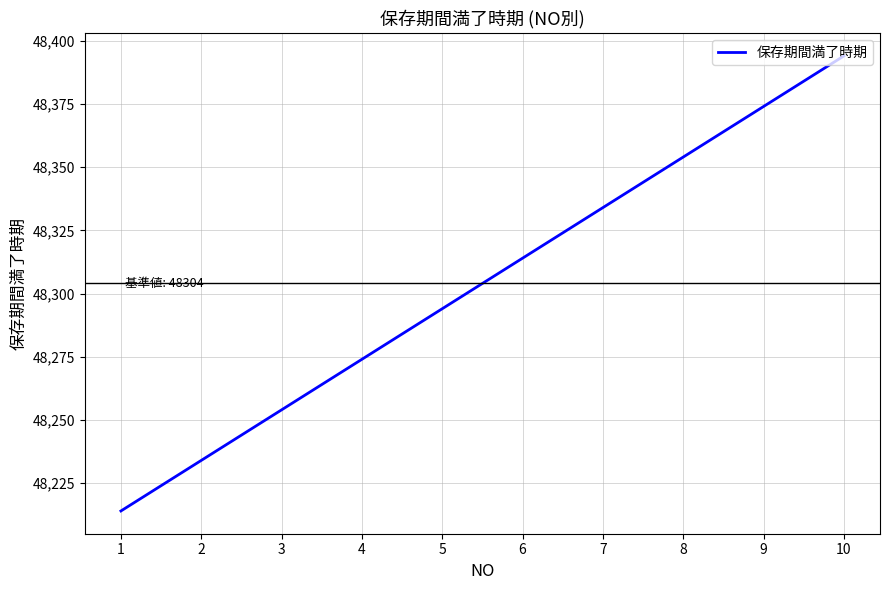

Reading right to left, transcribe all the data shown in this chart.

48394	48374	48354	48334	48314	48294	48274	48254	48234	48214